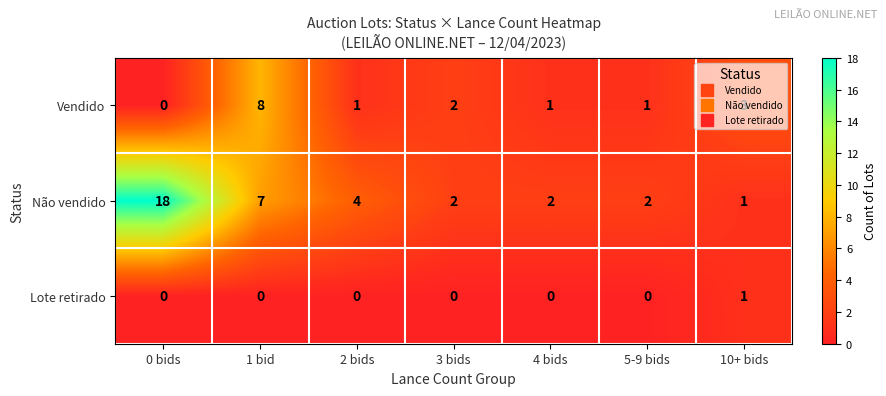

Rank the series by their average value, from highest to lowest.

Não vendido, Vendido, Lote retirado